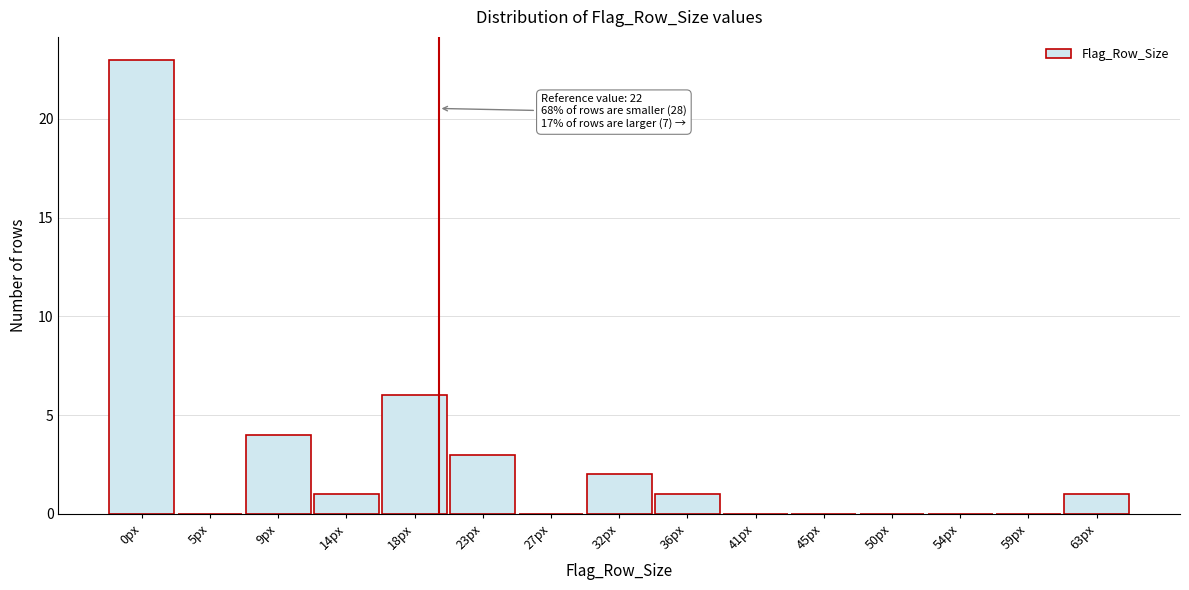

Reading left to right, extract all data points from this chart.

0px=23	5px=0	9px=4	14px=1	18px=6	23px=3	27px=0	32px=2	36px=1	41px=0	45px=0	50px=0	54px=0	59px=0	63px=1